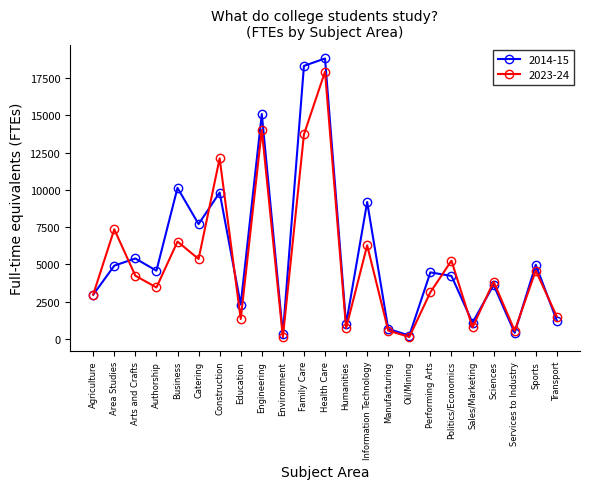

The value of 2023-24 at Arts and Crafts is 4247. True or false?

True